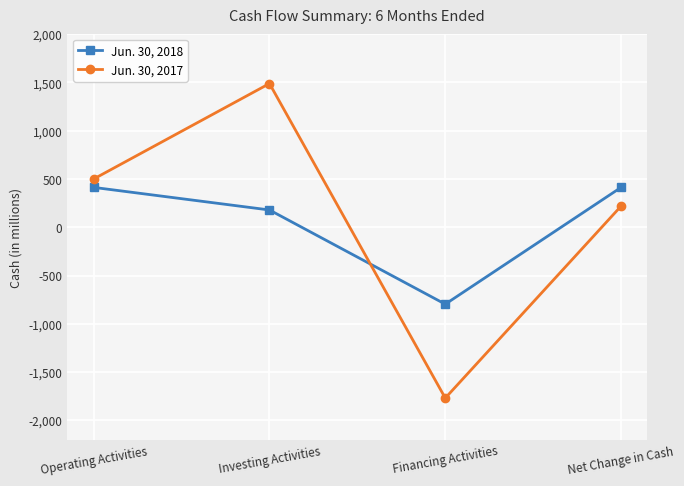

The value of Jun. 30, 2018 at Investing Activities is 179. True or false?

True